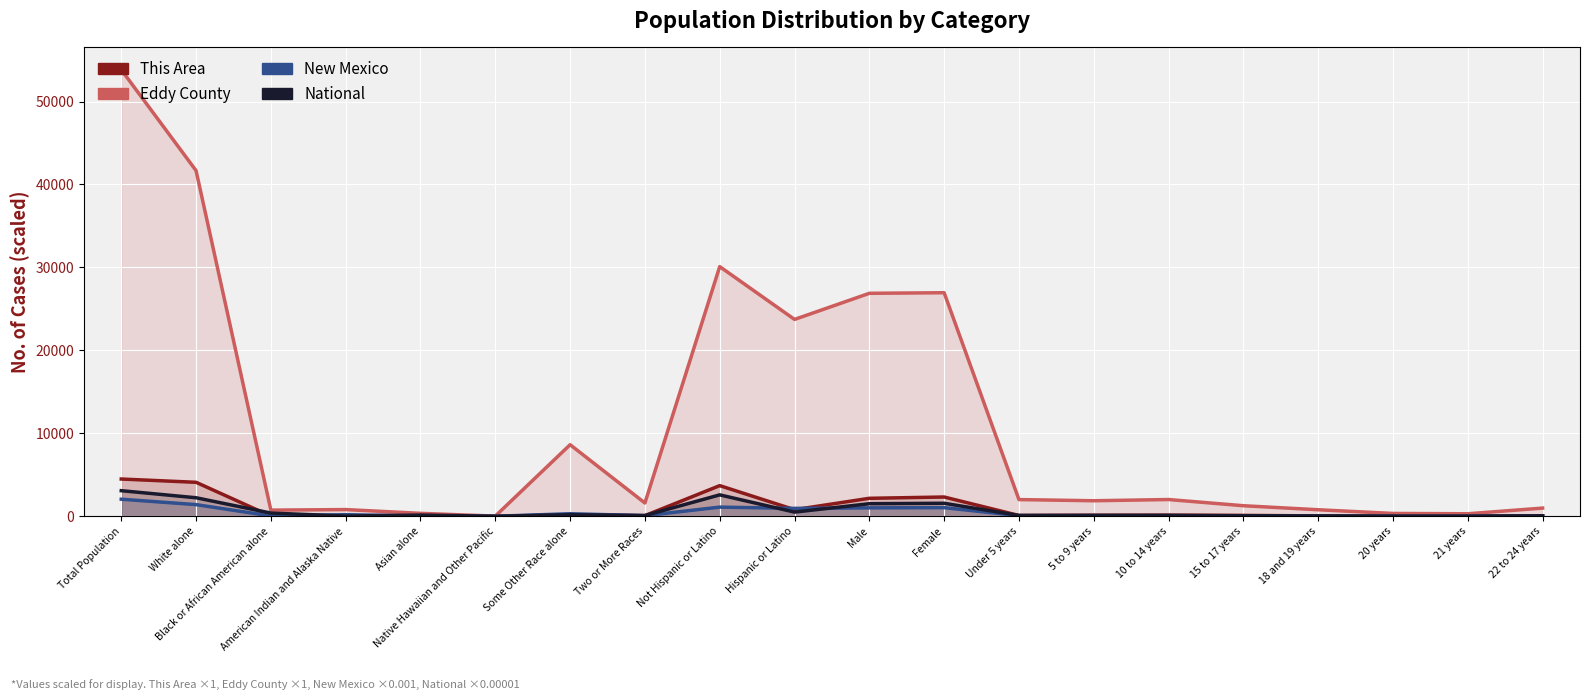

At which label does New Mexico first exceed 74?

Total Population